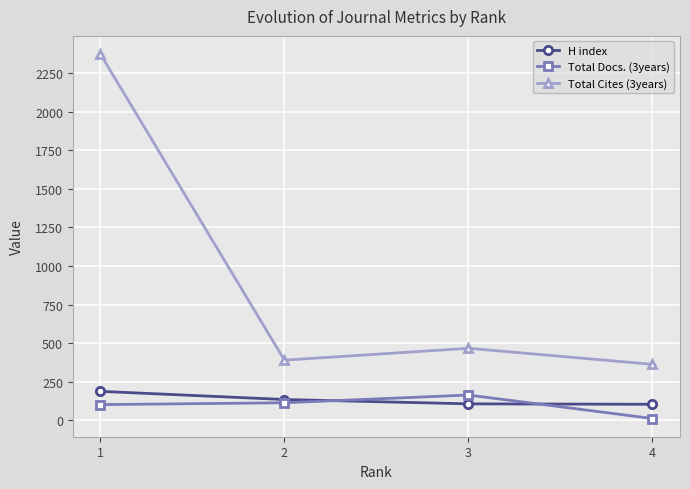

True or false: H index has a value of 107 at 3.

True